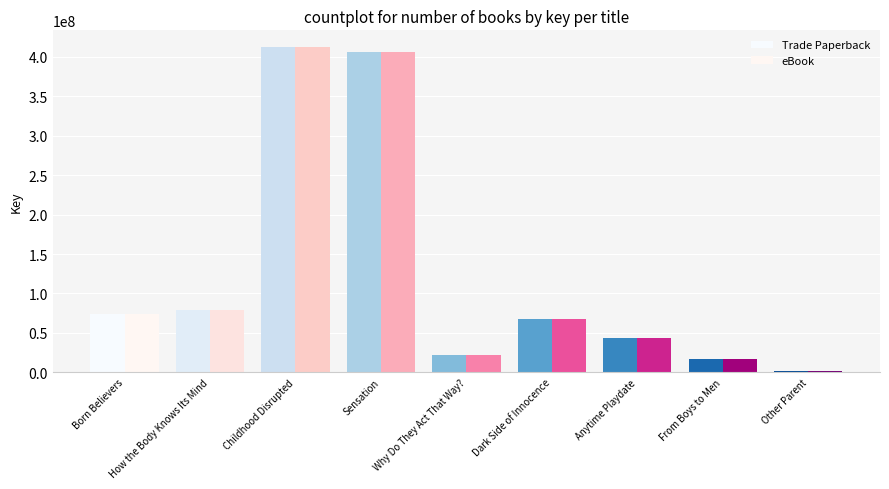

What position from the left is How the Body Knows Its Mind?

2